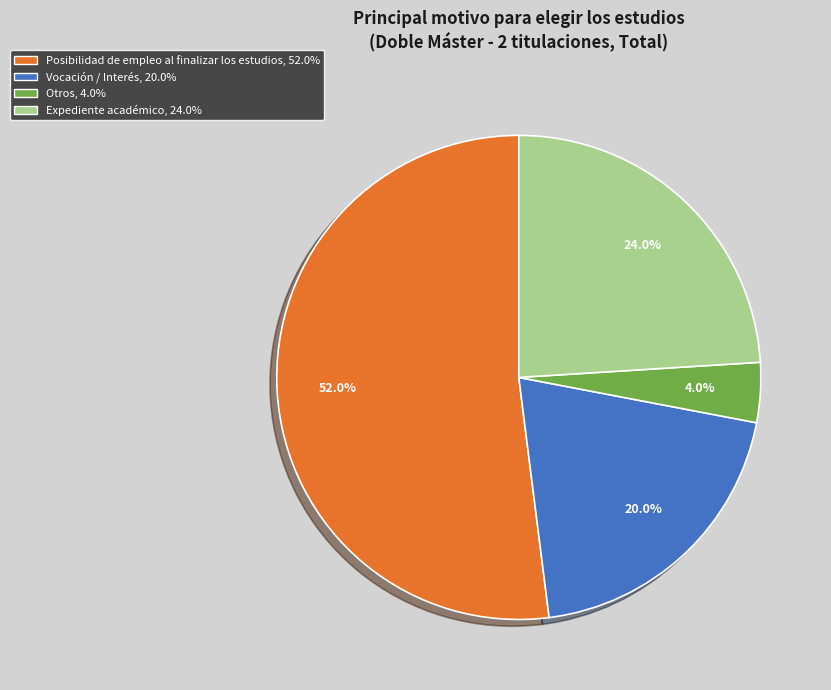

Count the number of slices in the pie.

4